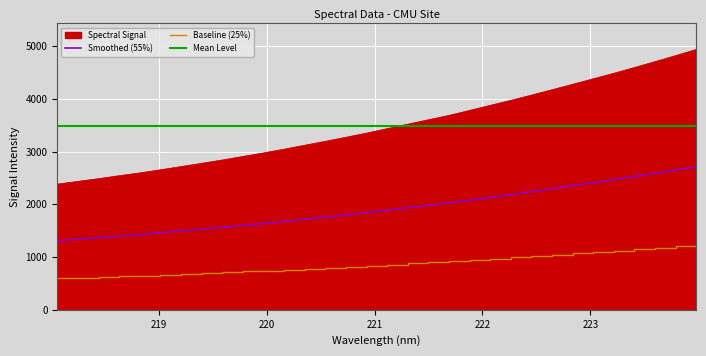

True or false: Spectral Signal and Baseline (25%) cross at least once.

False